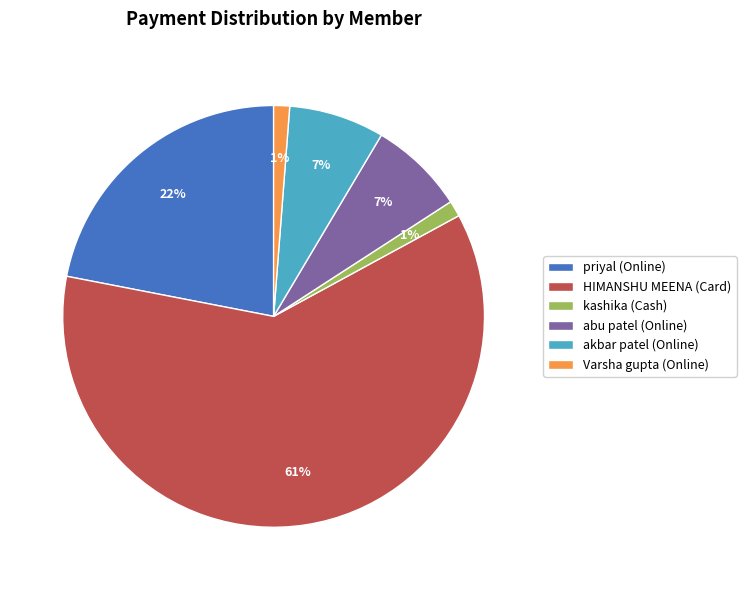

Count the number of slices in the pie.

6